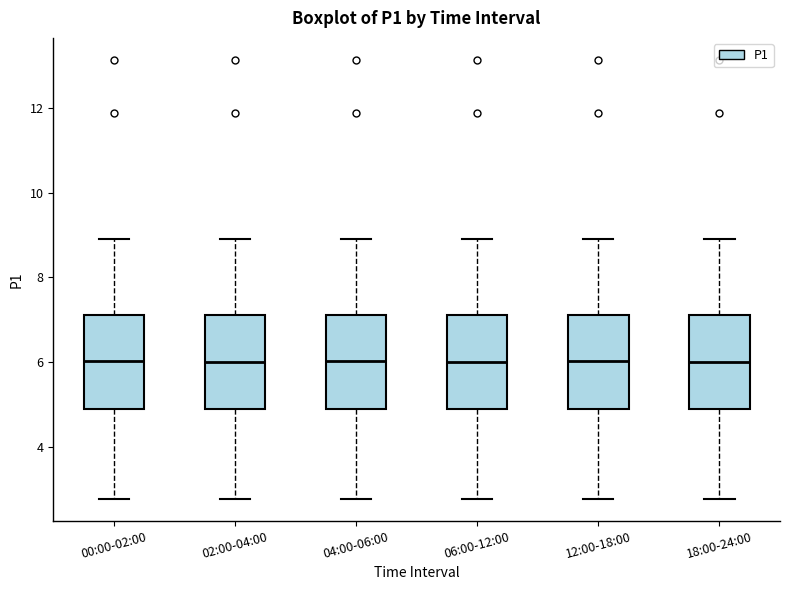

Reading left to right, read every box against the y-axis: the position of its median line, the range the box covers, and the ends of its whiskers. The values are not printed on the chart, so give them approximately, as read against the axis.

00:00-02:00: median 6.0, box 4.8 to 7.2, whiskers 2.8 to 9.0
02:00-04:00: median 6.0, box 4.8 to 7.2, whiskers 2.8 to 9.0
04:00-06:00: median 6.0, box 4.8 to 7.2, whiskers 2.8 to 9.0
06:00-12:00: median 6.0, box 4.8 to 7.2, whiskers 2.8 to 9.0
12:00-18:00: median 6.0, box 4.8 to 7.2, whiskers 2.8 to 9.0
18:00-24:00: median 6.0, box 4.8 to 7.2, whiskers 2.8 to 9.0